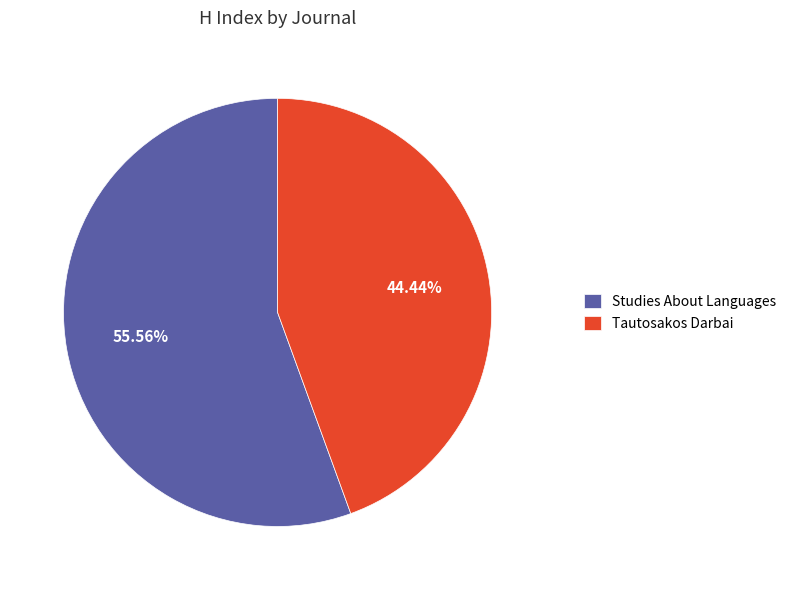

Which has a higher value, Tautosakos Darbai or Studies About Languages?

Studies About Languages